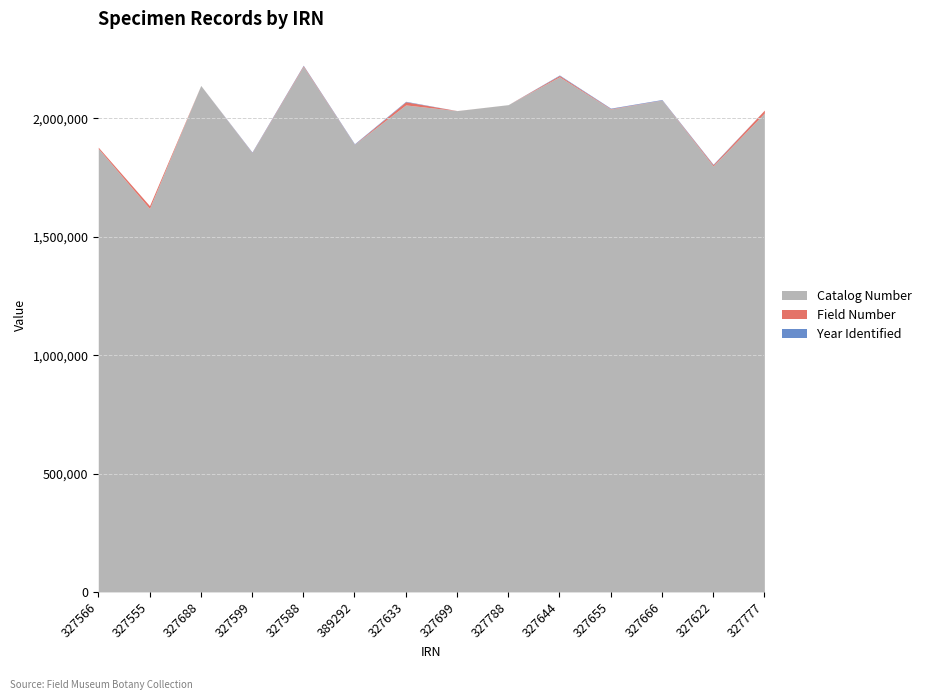

Reading right to left, extract all data points from this chart.

Catalog Number: 327777=2022661	327622=1799277	327666=2077023	327655=2039423	327644=2175858	327788=2058174	327699=2032901	327633=2056928	389292=1890217	327588=2219394	327599=1854920	327688=2139252	327555=1619650	327566=1872878
Field Number: 327777=12578	327622=5259	327666=734	327655=1972	327644=5631	327788=0	327699=167	327633=13386	389292=613	327588=3267	327599=1159	327688=12	327555=11718	327566=5487
Year Identified: 327777=0	327622=1986	327666=1989	327655=2015	327644=1991	327788=0	327699=0	327633=1994	389292=2015	327588=1996	327599=1993	327688=0	327555=0	327566=0